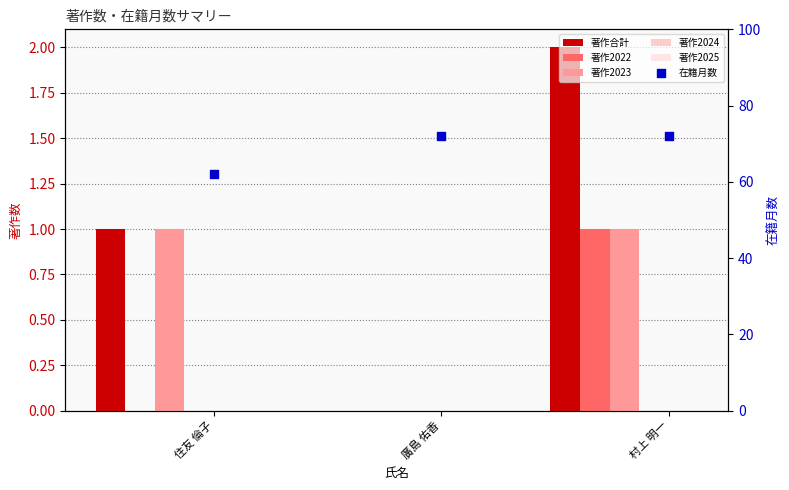

What is the total value across all series at 住友 倫子?

64